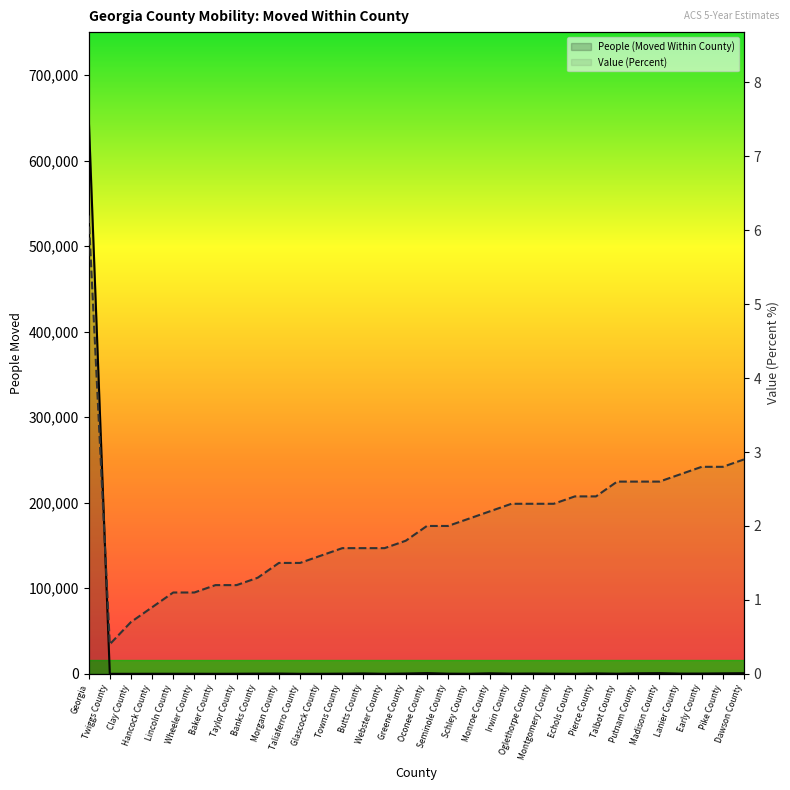

What is the label of the 19th point from the right?

Butts County